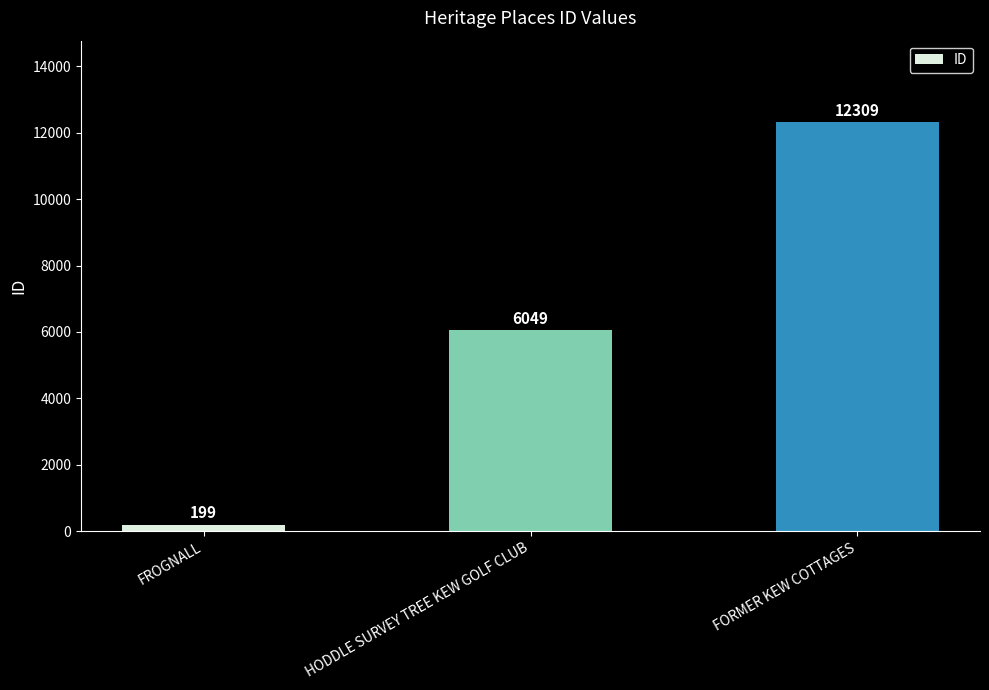

What is the label of the 3rd bar from the right?

FROGNALL